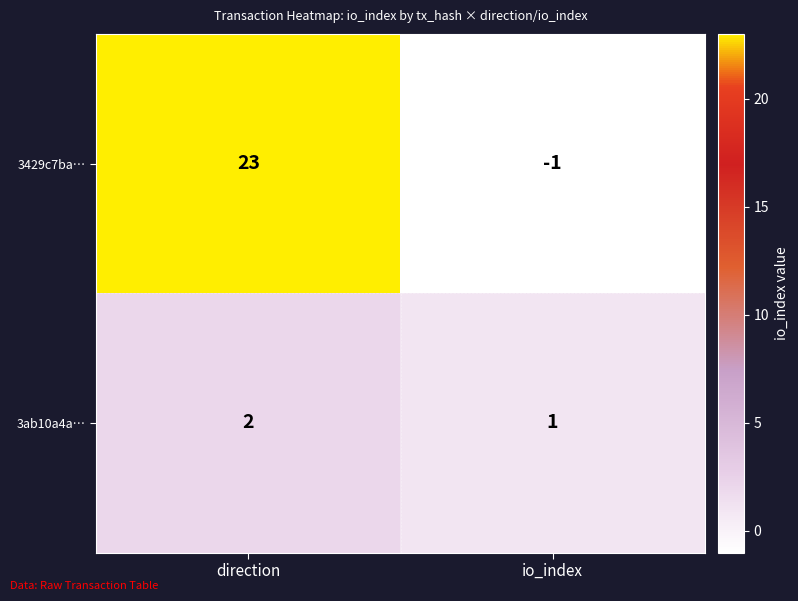

What is the average value of the 3429c7ba… series?

11